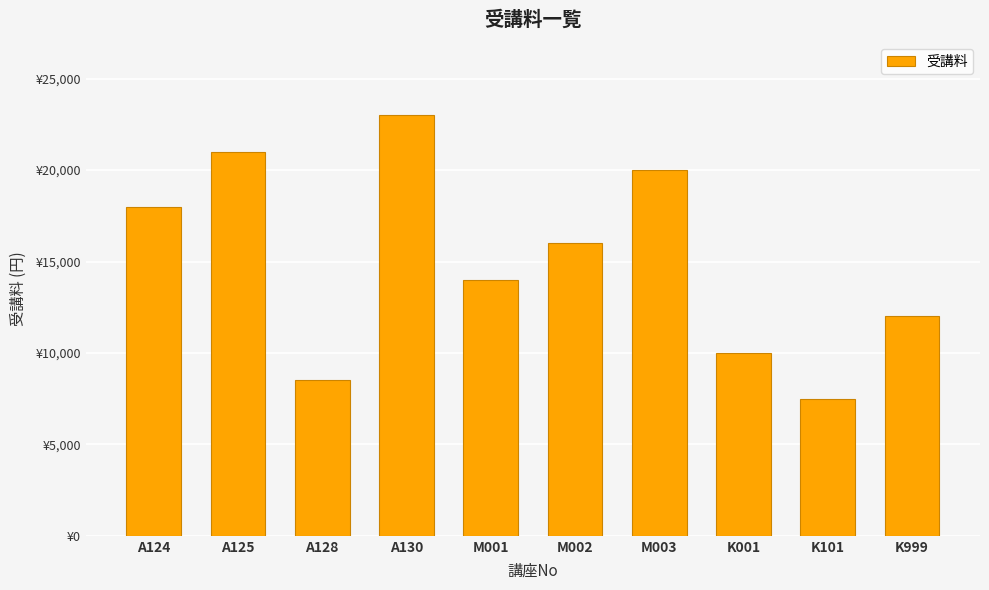

At which label is the value closest to 15250?

M002